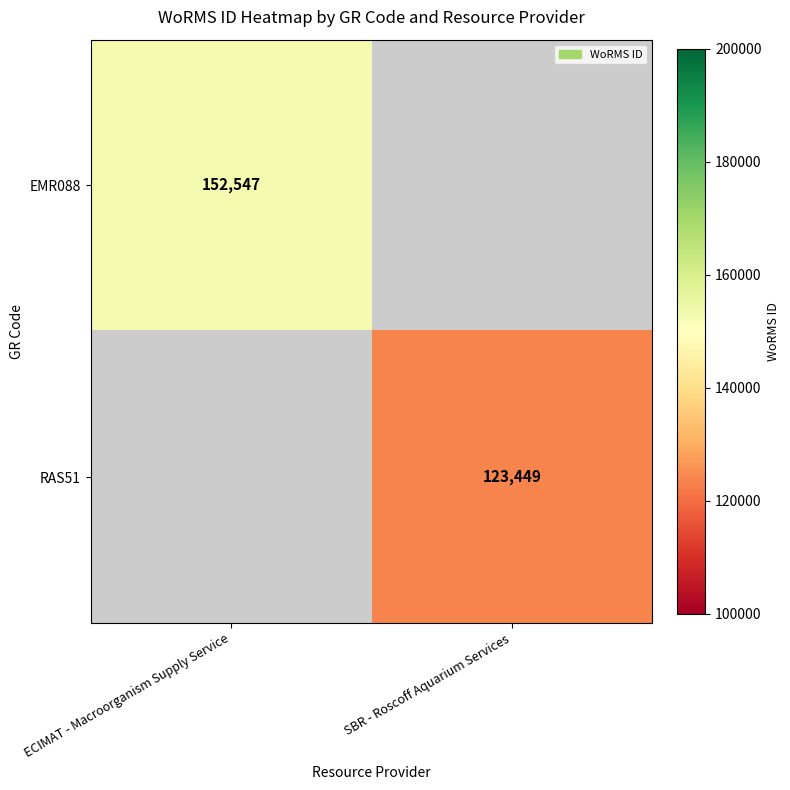

The EMR088 series shows 47196 at ECIMAT - Macroorganism Supply Service. True or false?

False